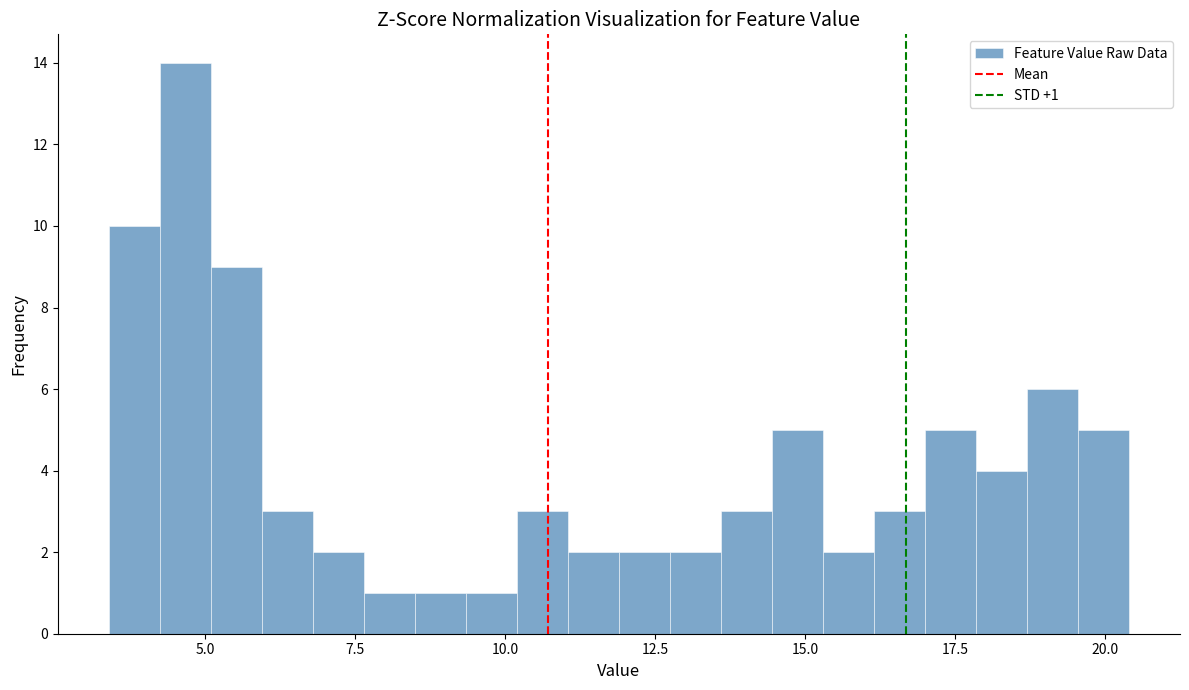

Read against the x-axis, roughly where is the centre of the tallest bar?

4.5